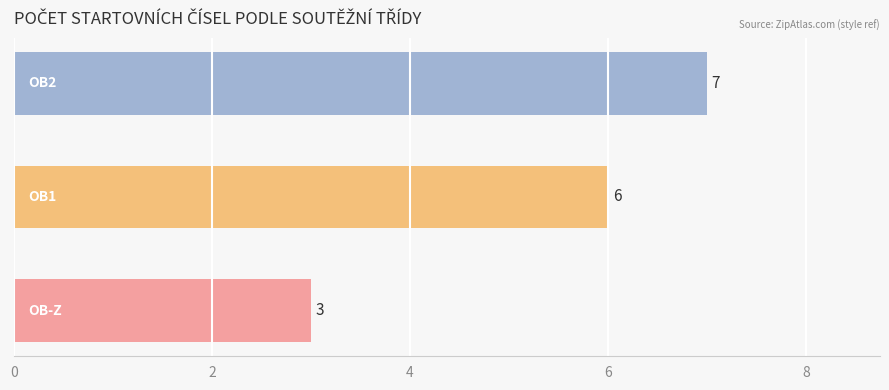

How many values are between 3 and 7?

3